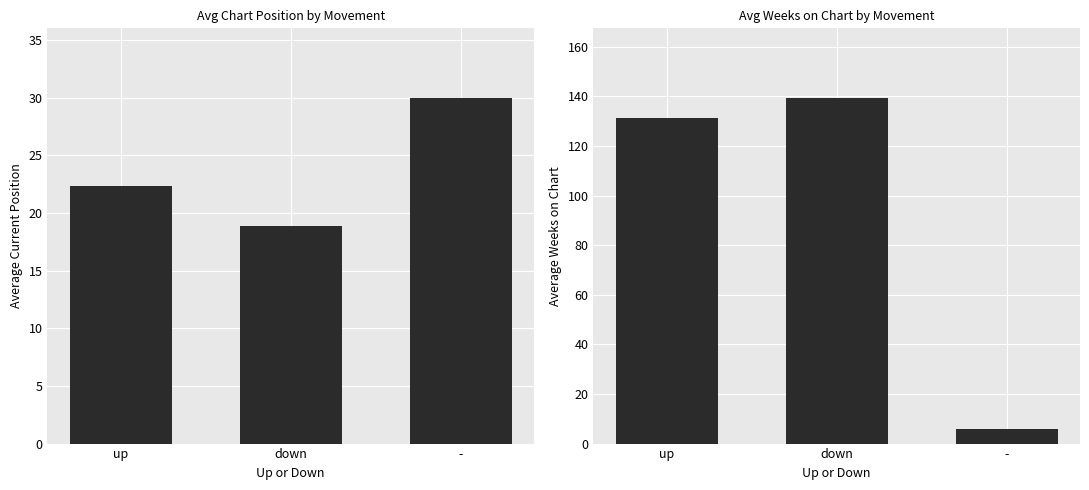

Are the bars grouped side by side (vs. stacked)?

Yes